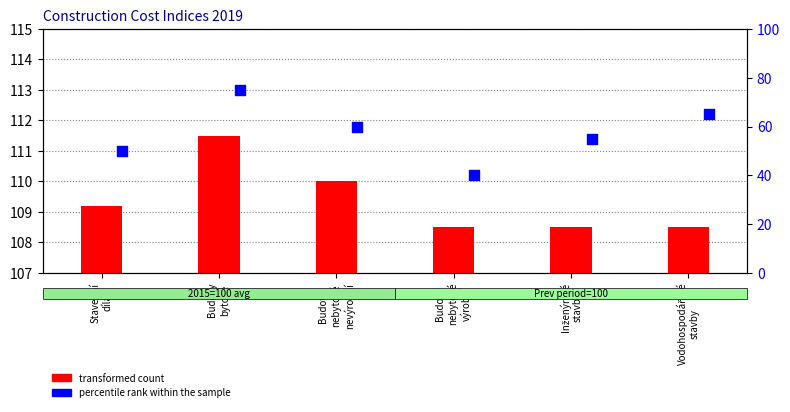

At which category is the sum across all series the highest?

Budovy
bytové